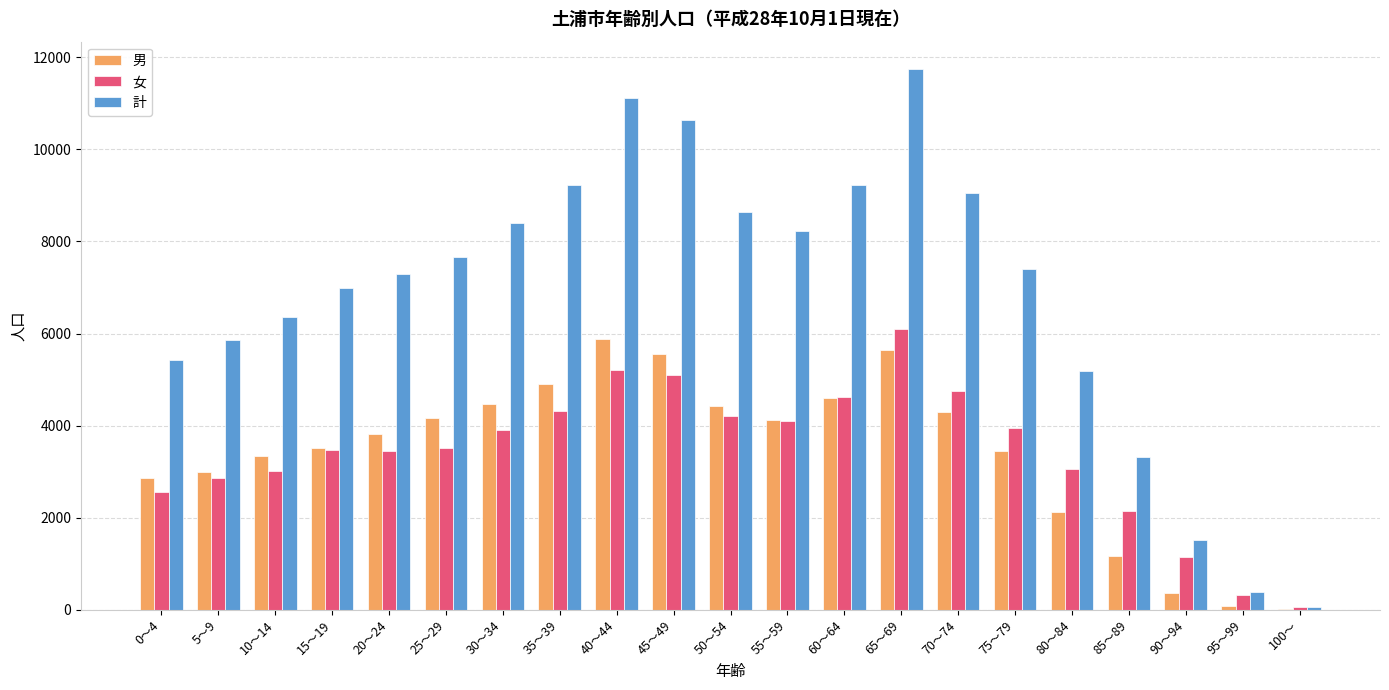

Which series changed the most between 55～59 and 90～94?

計